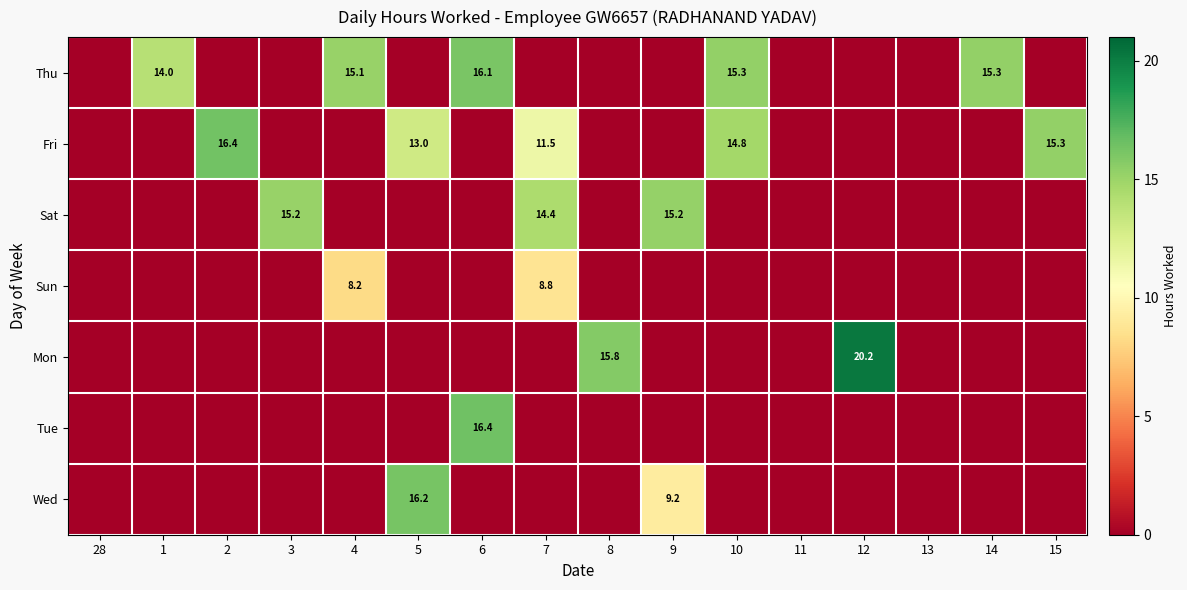

The value of Fri at 15 is 23.6. True or false?

False